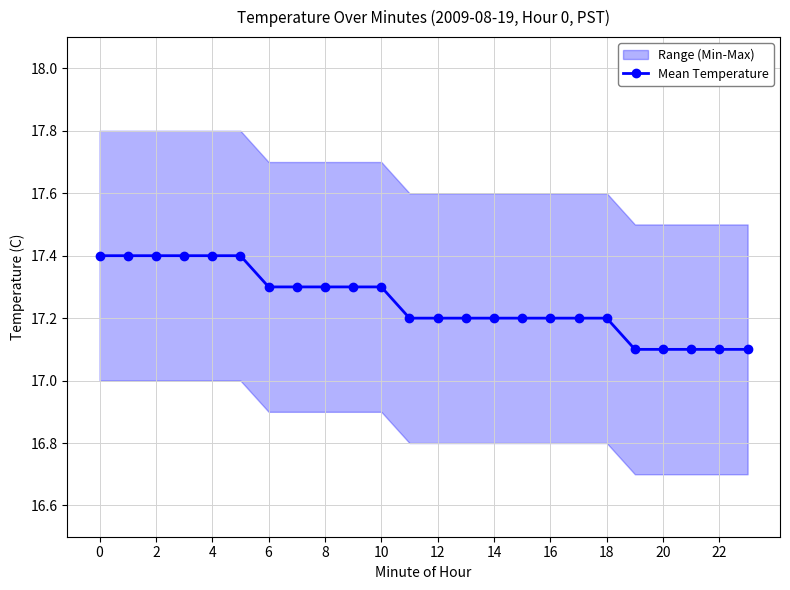

The value of Mean Temperature at 4 is 30.5. True or false?

False